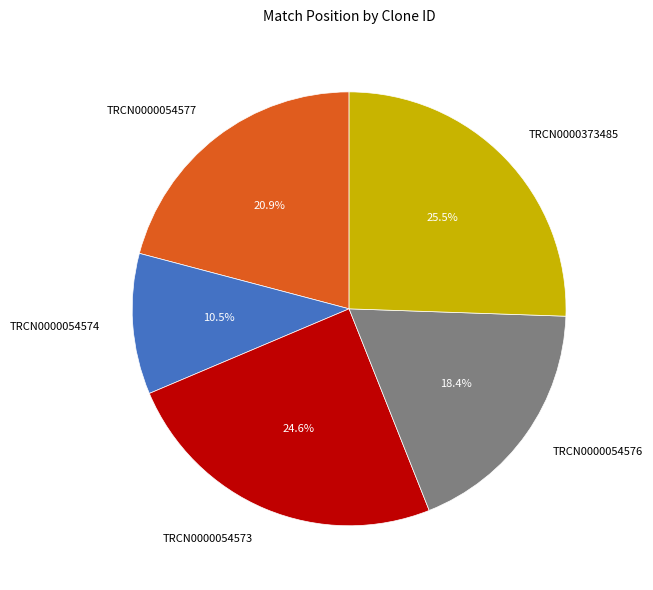

Rank the categories by value from highest to lowest.

TRCN0000373485, TRCN0000054573, TRCN0000054577, TRCN0000054576, TRCN0000054574